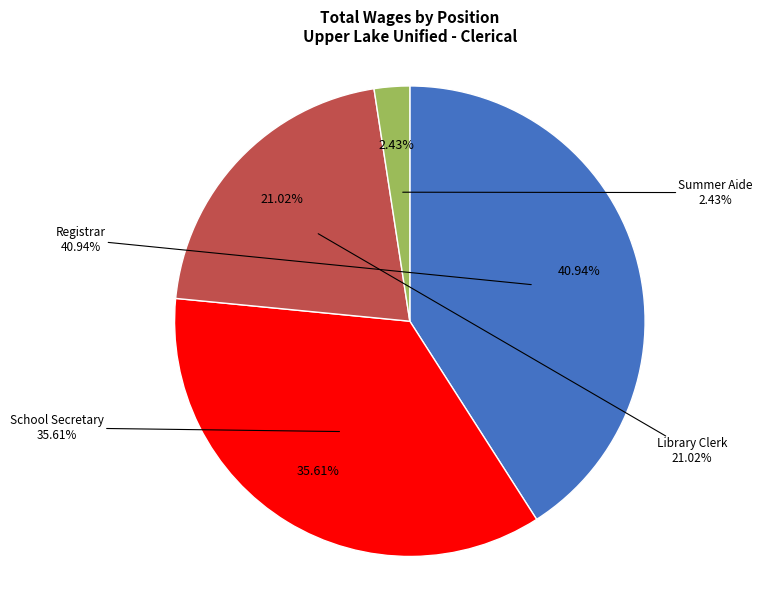

Does Library Clerk represent more than half of the total?

No